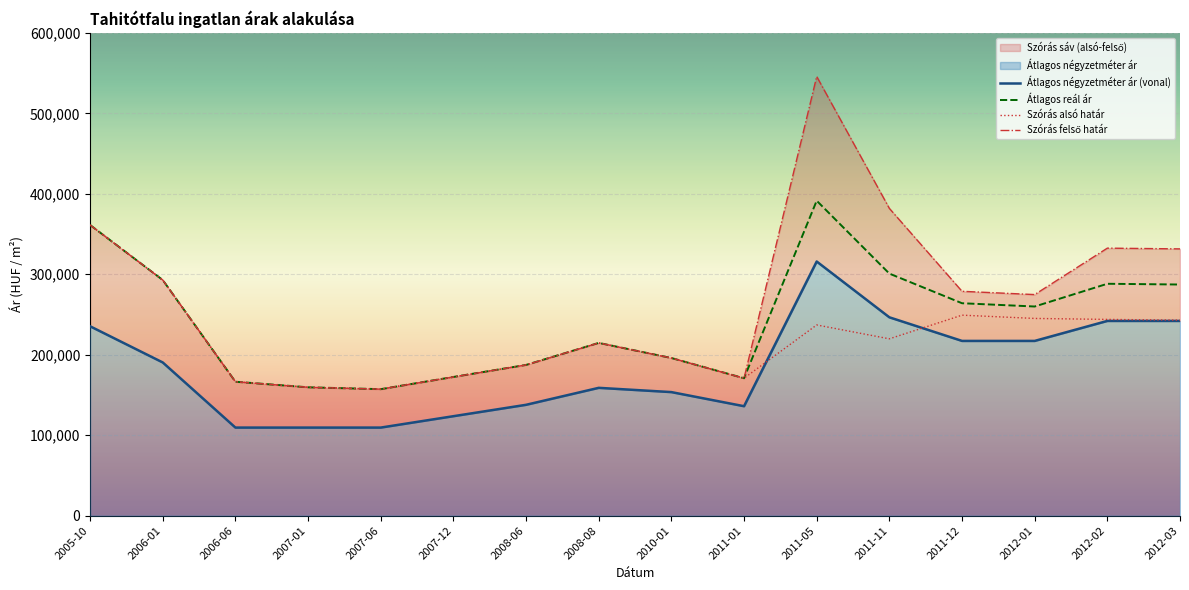

At which label does Átlagos reál ár reach its peak?

2011-05